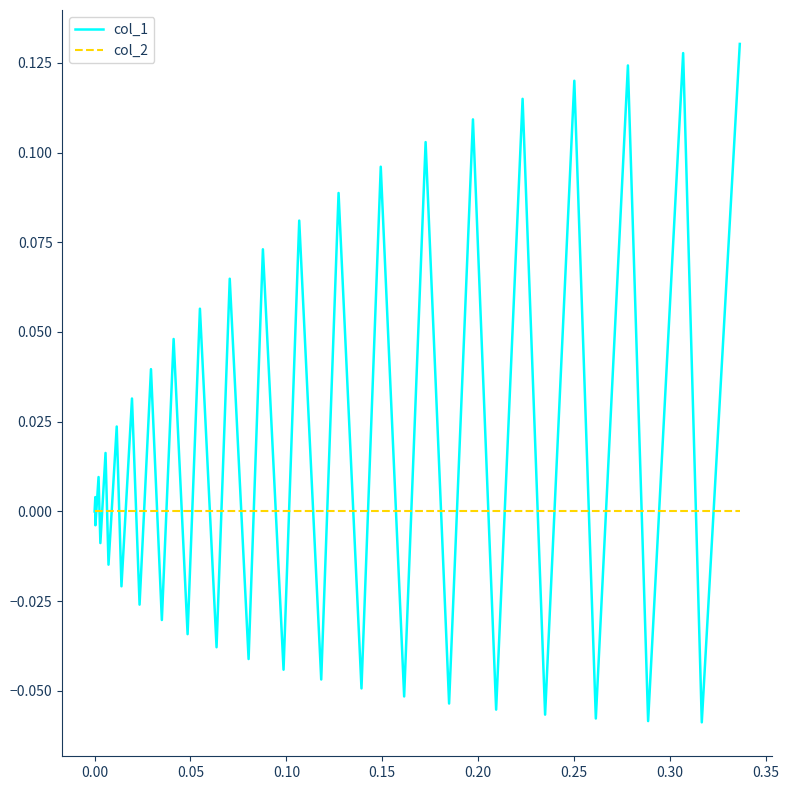

What are all the series names shown in the legend?

col_1, col_2